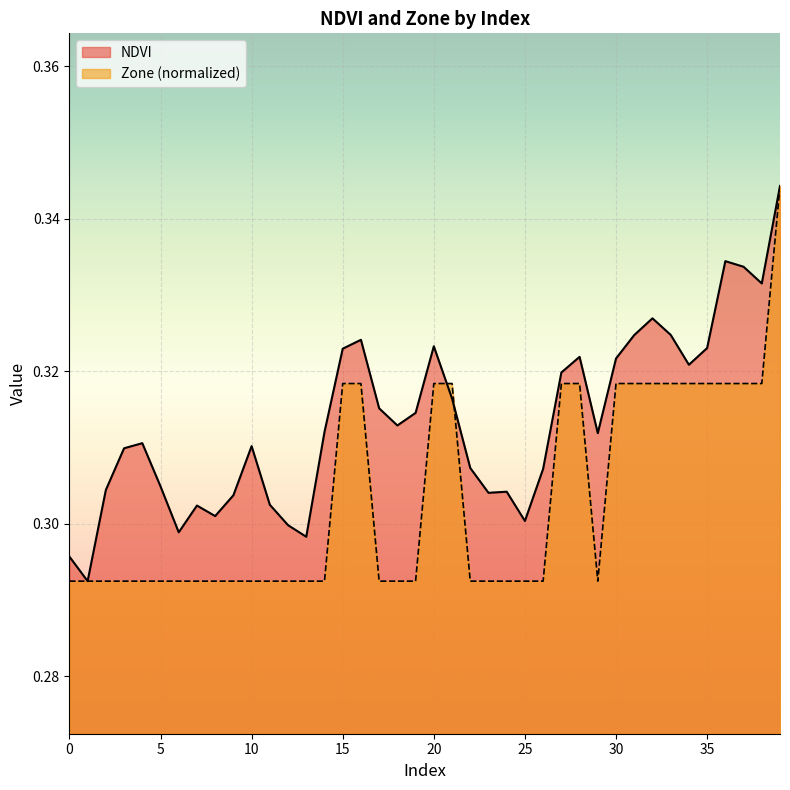

How many interior local valleys does the Zone series have?

1